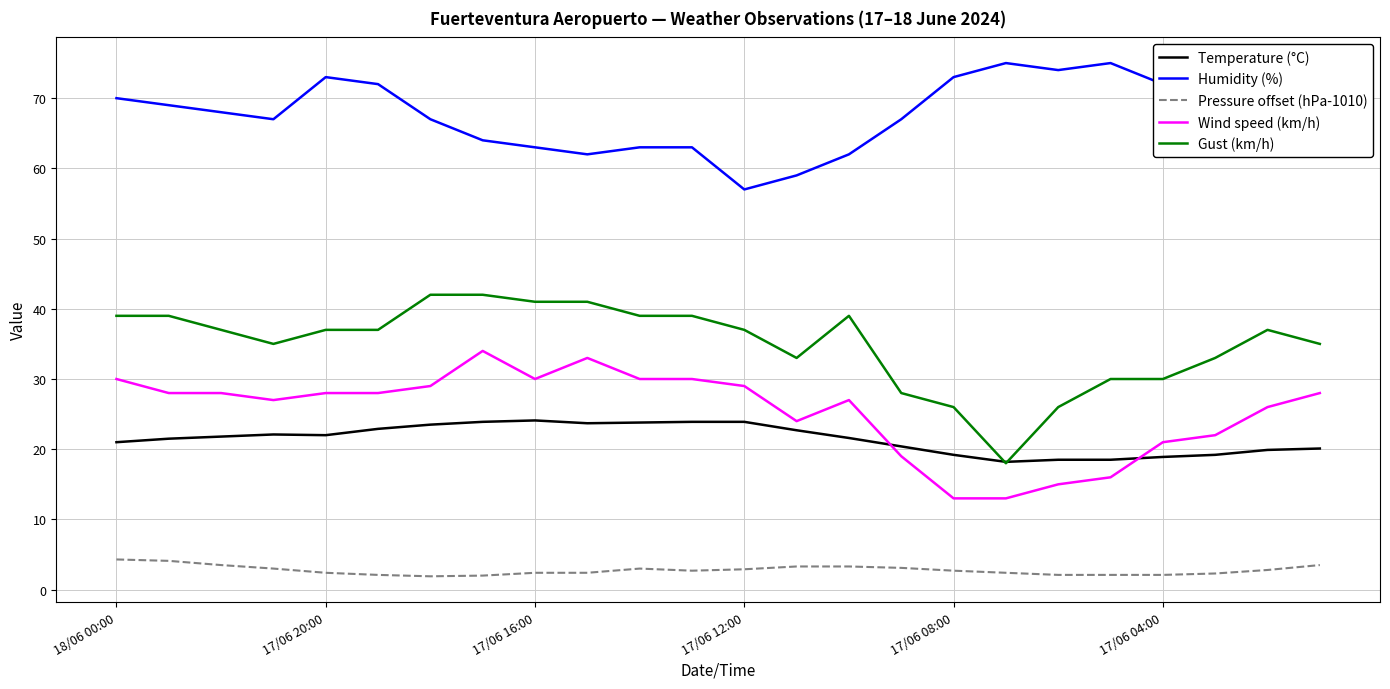

True or false: Temperature (°C) and Pressure offset (hPa-1010) intersect in this chart.

False